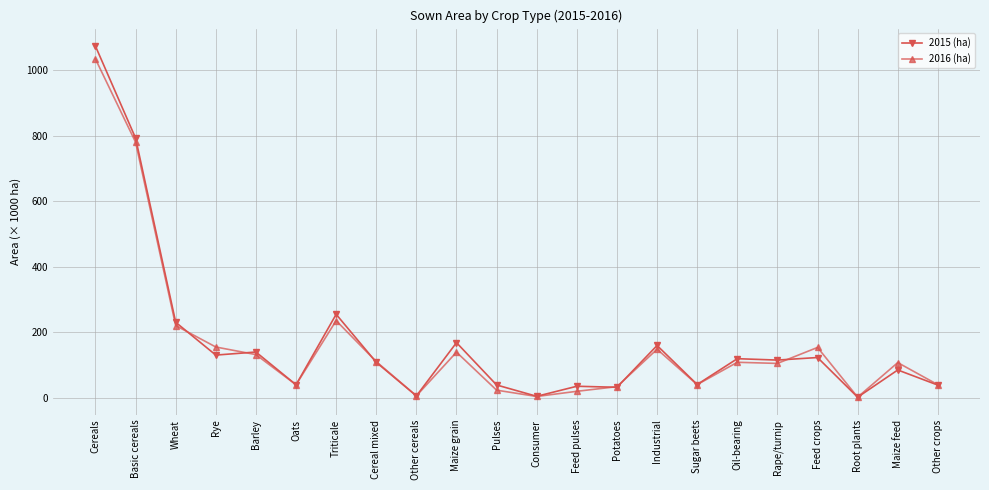

How many values in the 2016 (ha) series are below 107?

11